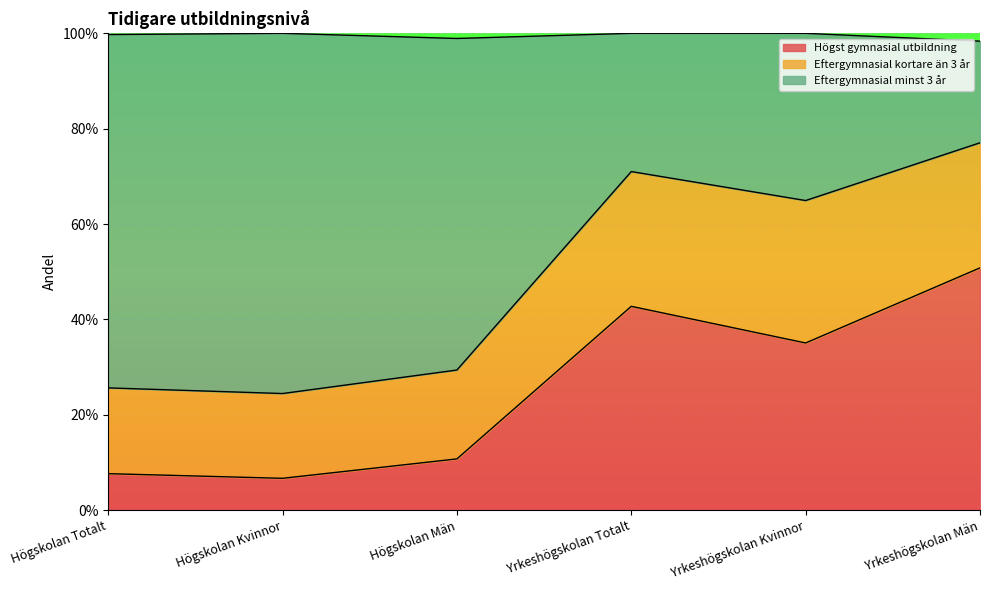

Does the chart display data point markers on the line(s)?

No